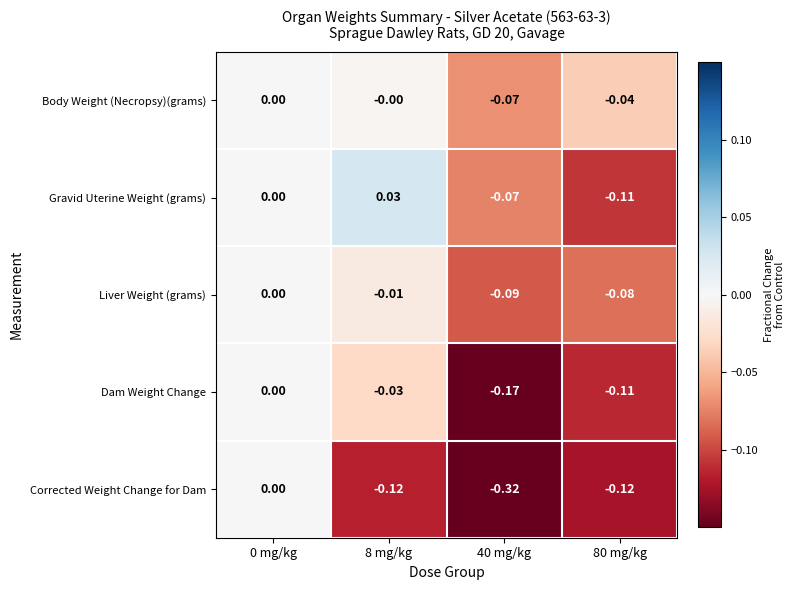

Between 8 mg/kg and 40 mg/kg, which series saw the biggest shift?

Corrected Weight Change for Dam